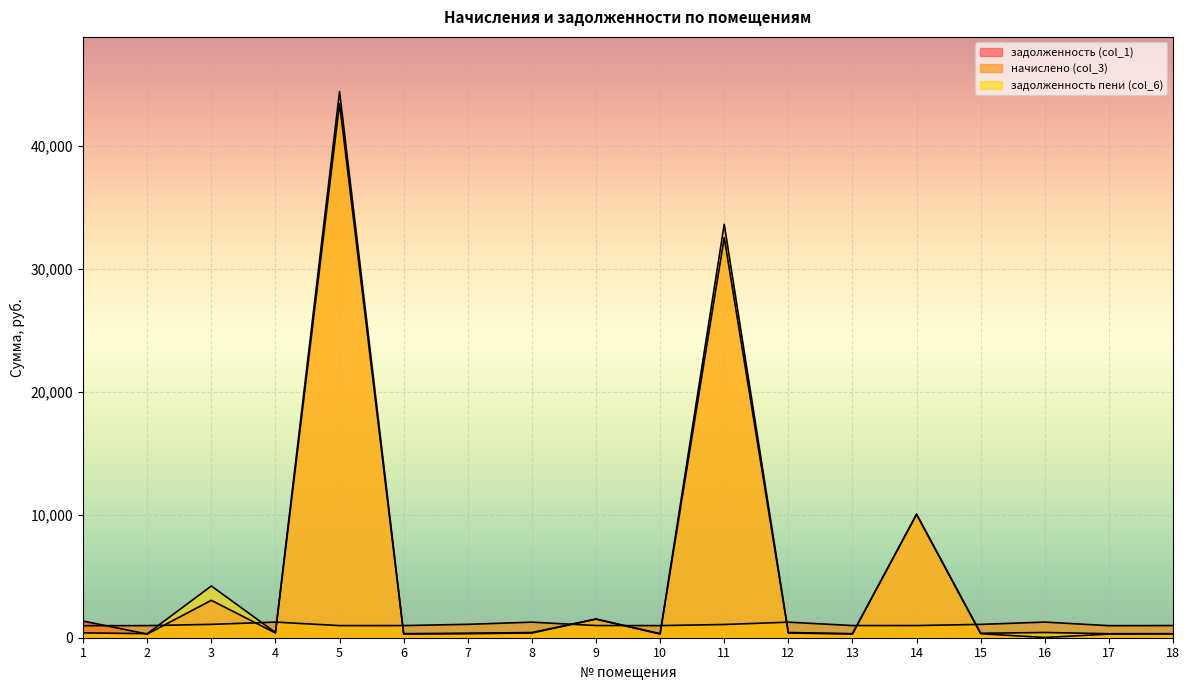

At how many categories does at least one series exceed 31420?

2